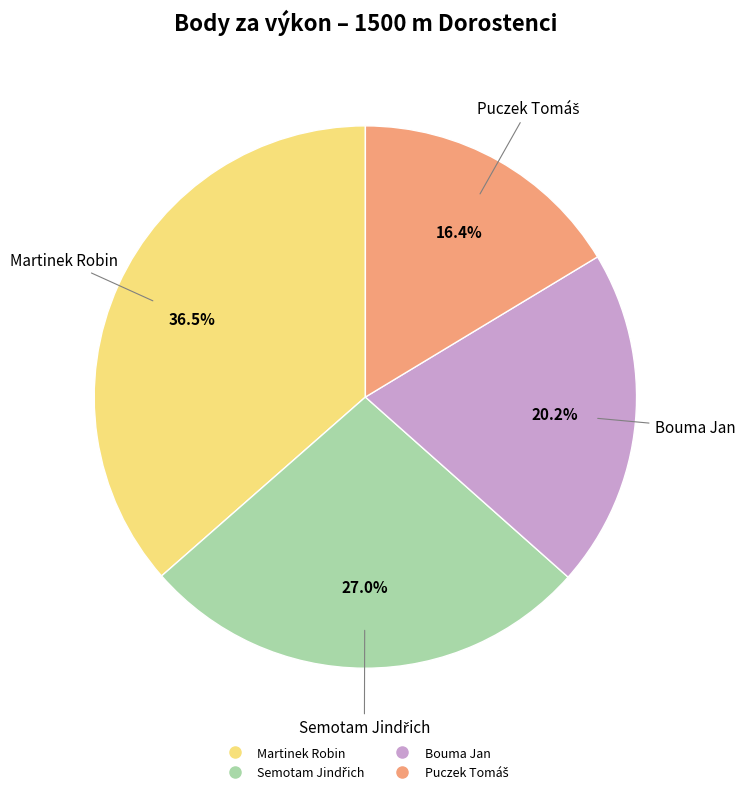

True or false: Bouma Jan accounts for 32% of the total.

False